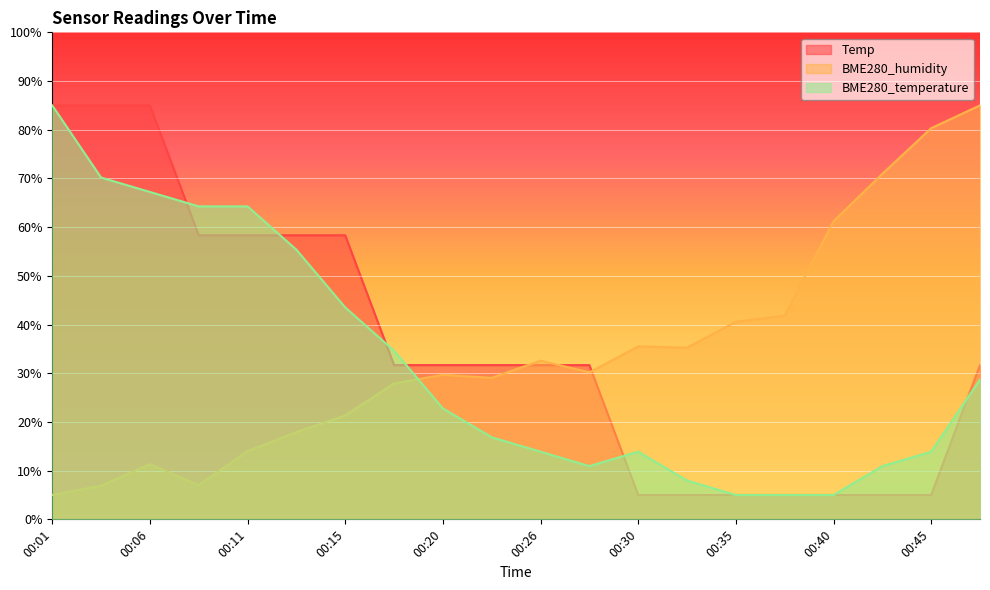

How many interior local peaks does the BME280_temperature series have?

1